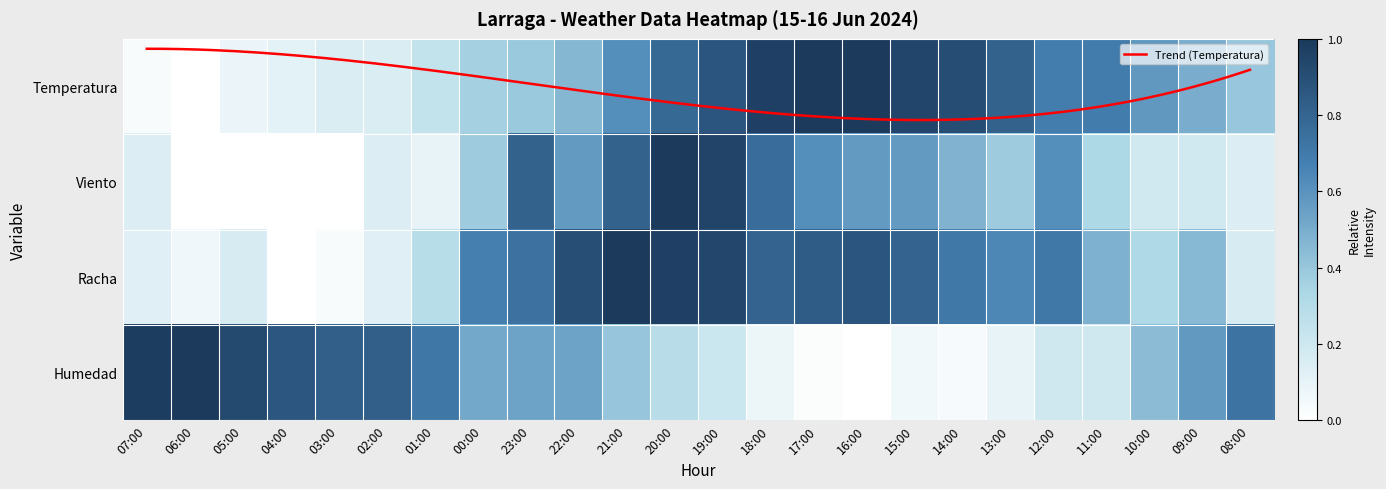

What is the difference between the highest and lowest values at 07:00?

0.9